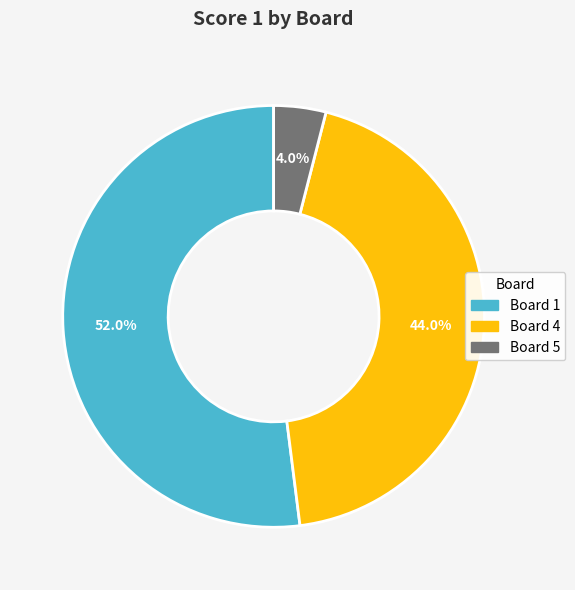

Which slice represents more than half of the pie?

Board 1